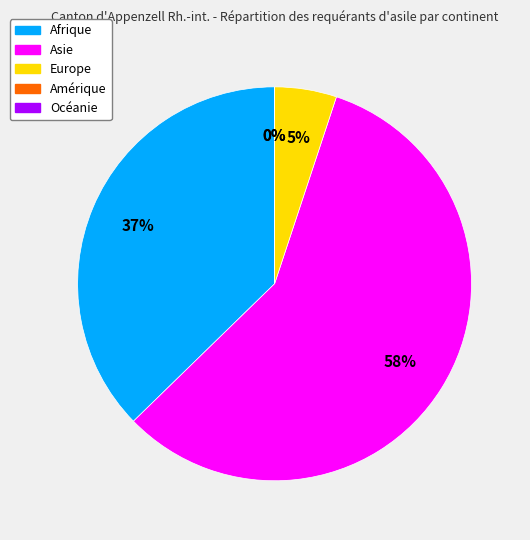

Is it true that Asie is 58% of the pie?

True